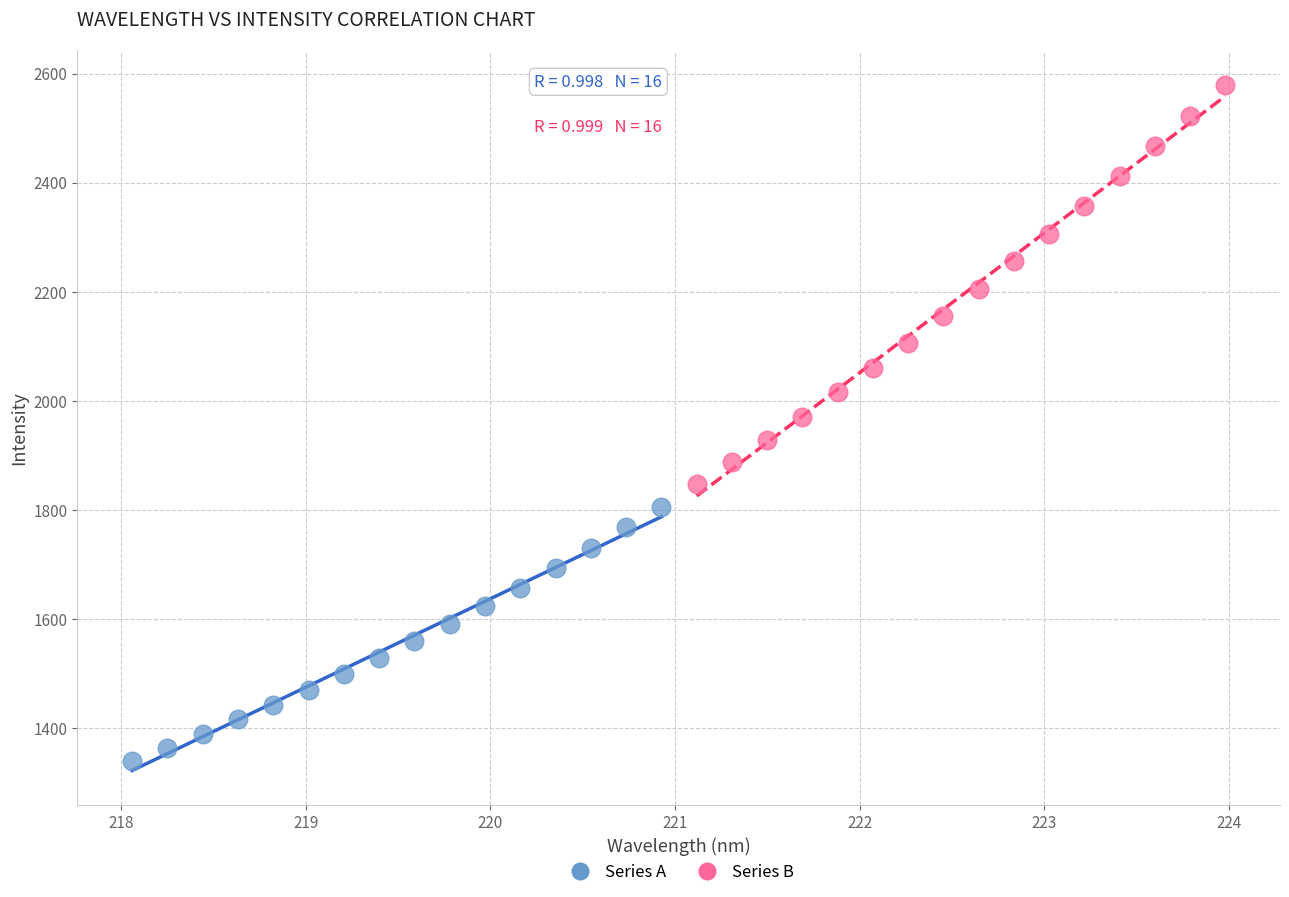

Which series contains the lowest Y value?

Series A